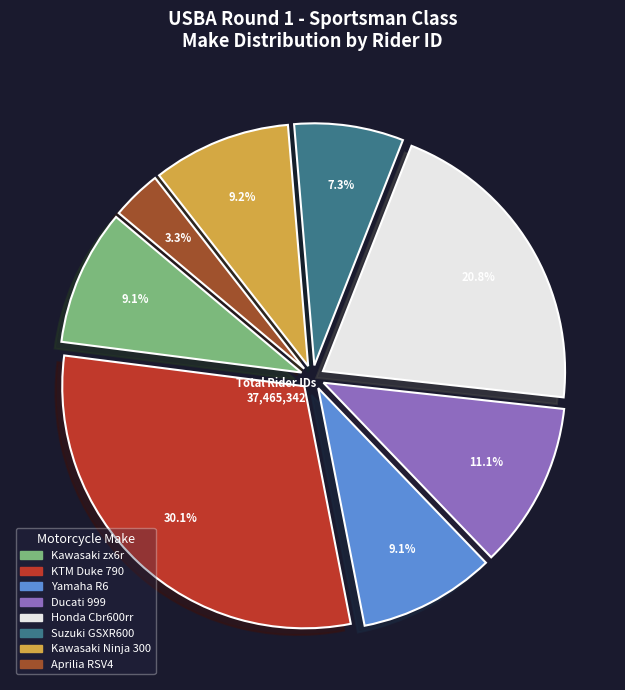

What percentage do Yamaha R6 and KTM Duke 790 together represent?

39.2%